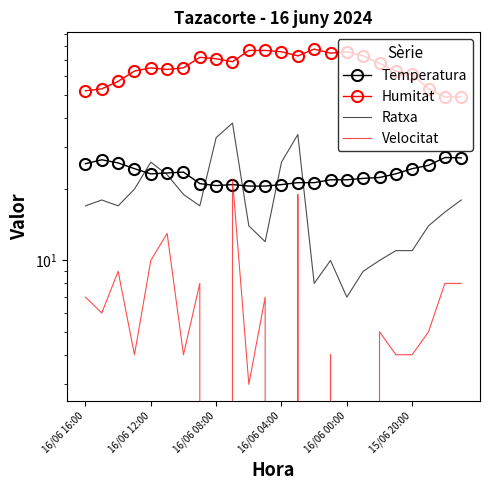

True or false: Velocitat has a value of 4.0 at 19.

True